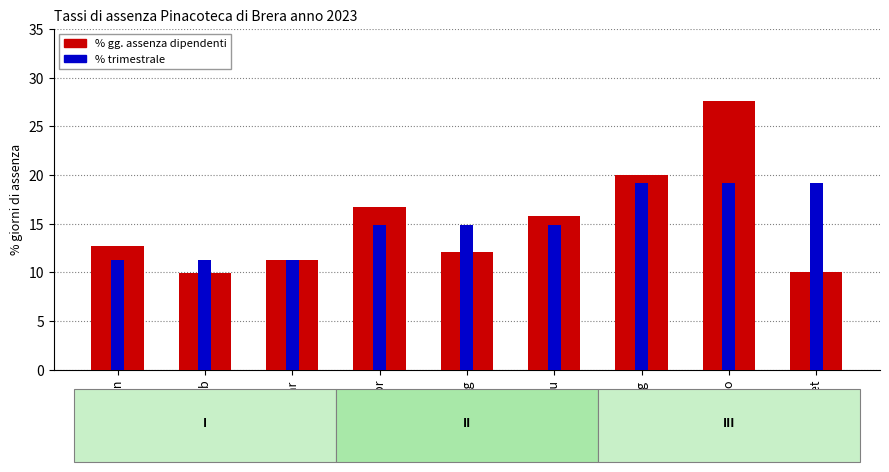

Which series changed the most between mar and set?

% trimestrale